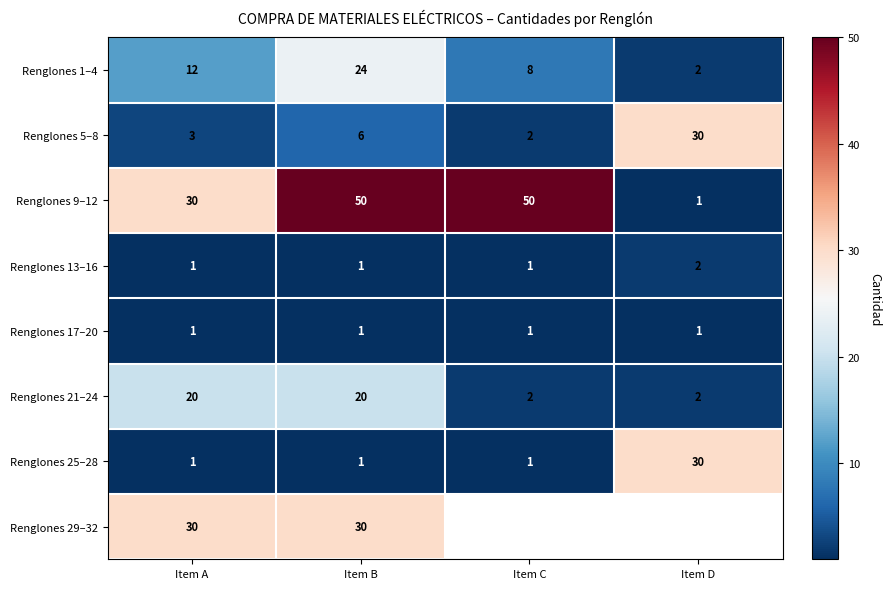

What is the maximum value for Renglones 5–8?

30